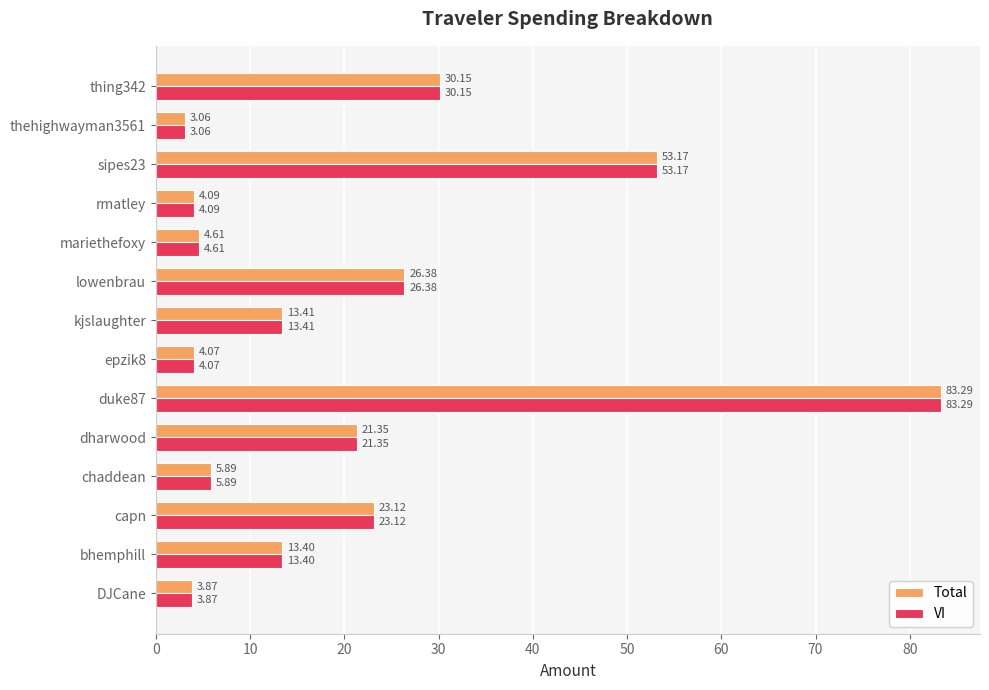

At which category is the sum across all series the highest?

duke87